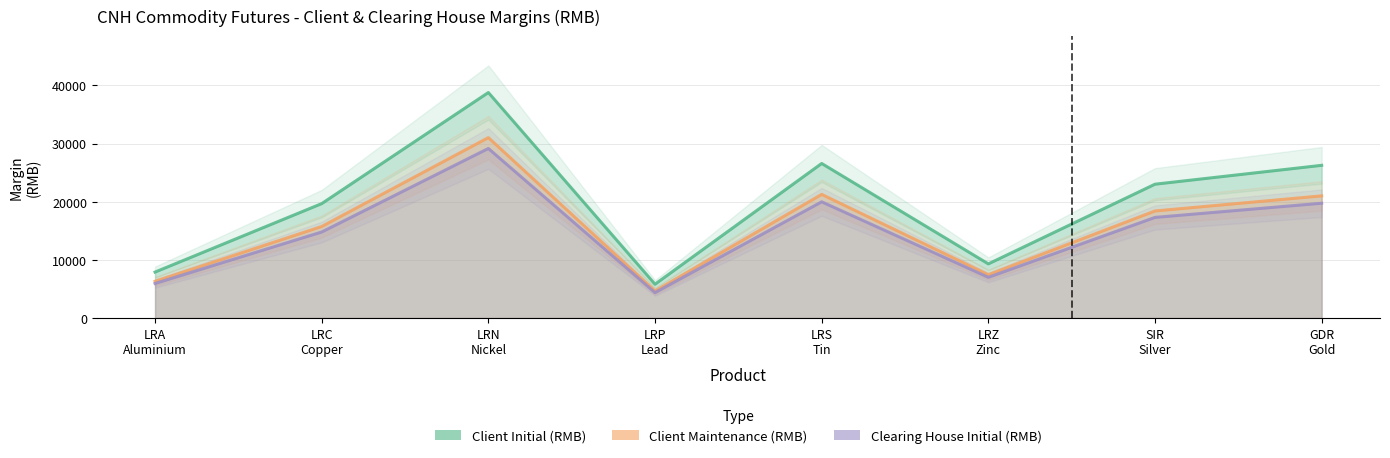

What is the sum of the Client Initial (RMB) values at LRZ
Zinc and LRC
Copper?

28980